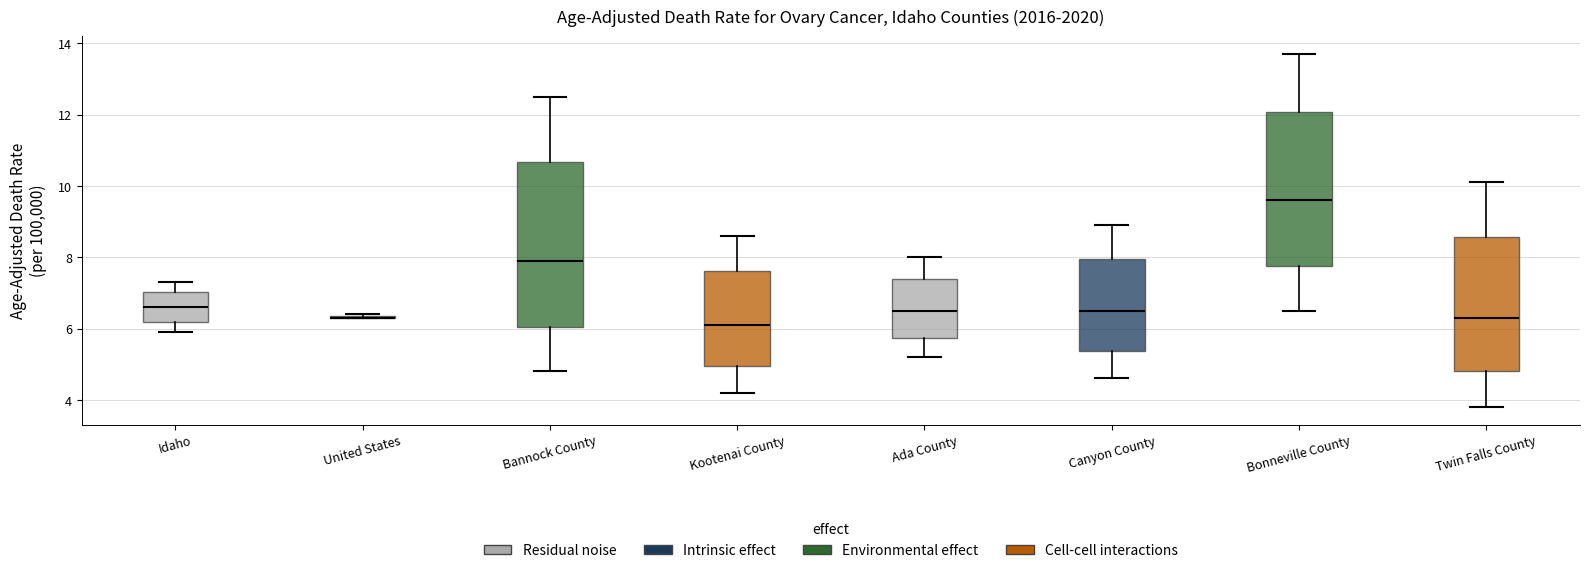

Reading left to right, transcribe this box plot: for each box, give where its median line is, the range the box spans, and where its two whiskers end, as read against the y-axis. The values are not printed on the chart, so give them approximately, as read against the axis.

Idaho: median 6.6, box 6.2 to 7.0, whiskers 6.0 to 7.4
United States: box collapsed to a line at 6.4, whiskers 6.4 to 6.4
Bannock County: median 8.0, box 6.0 to 10.6, whiskers 4.8 to 12.6
Kootenai County: median 6.2, box 5.0 to 7.6, whiskers 4.2 to 8.6
Ada County: median 6.6, box 5.8 to 7.4, whiskers 5.2 to 8.0
Canyon County: median 6.6, box 5.4 to 8.0, whiskers 4.6 to 9.0
Bonneville County: median 9.6, box 7.8 to 12.0, whiskers 6.6 to 13.8
Twin Falls County: median 6.4, box 4.8 to 8.6, whiskers 3.8 to 10.2